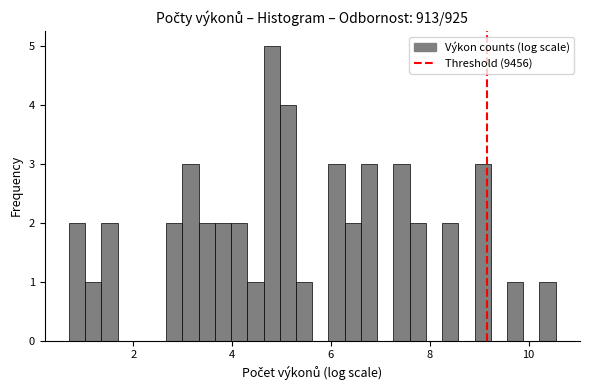

Around what value on the x-axis is the tallest bar? Give the approximate position of its centre, as read against the axis.

4.8